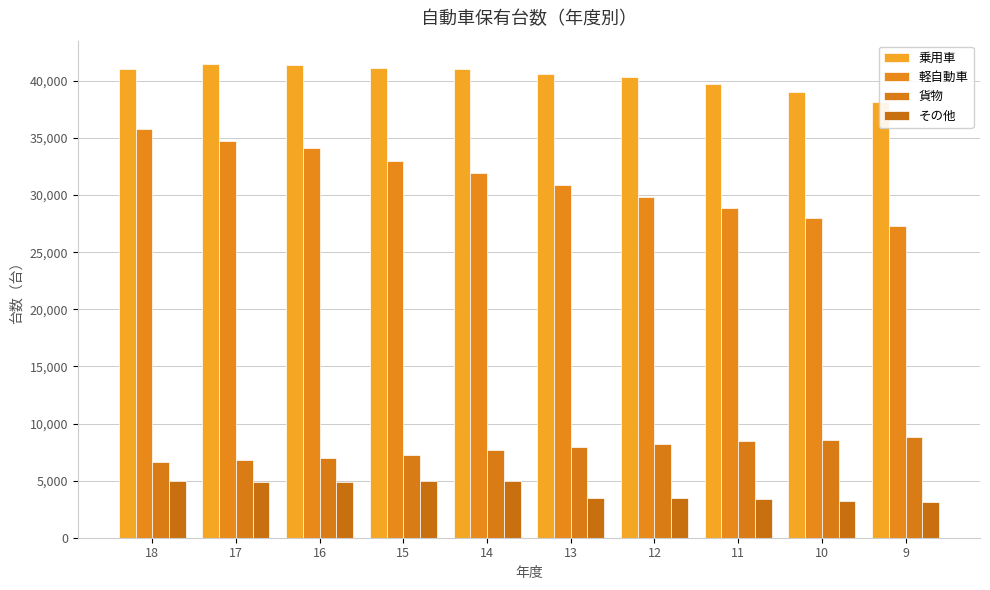

Does the chart contain any negative values?

No